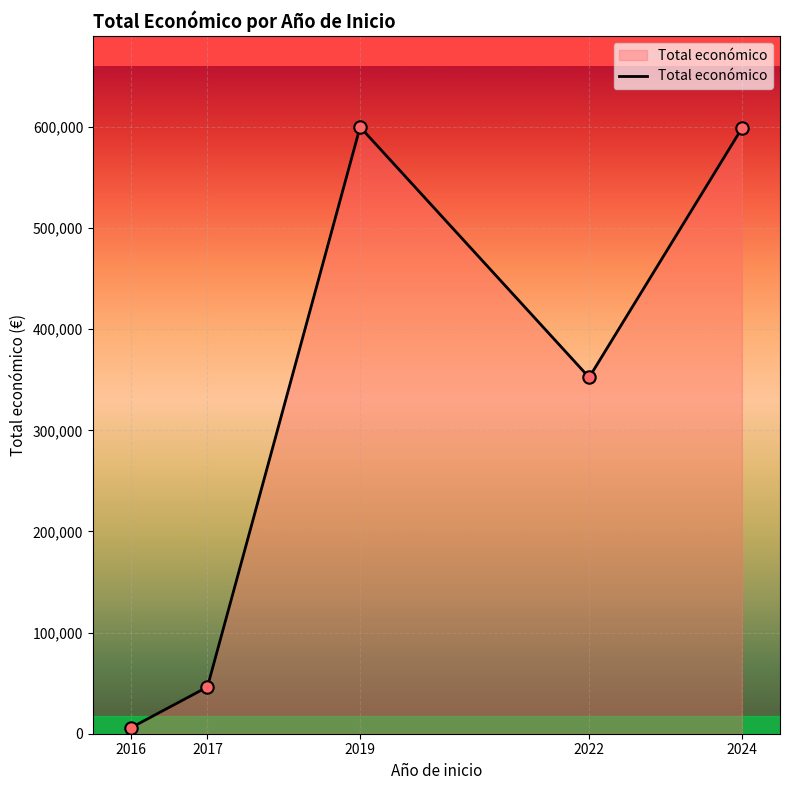

Approximately how many times larger is the value at 2019 compared to 2024?

1.0